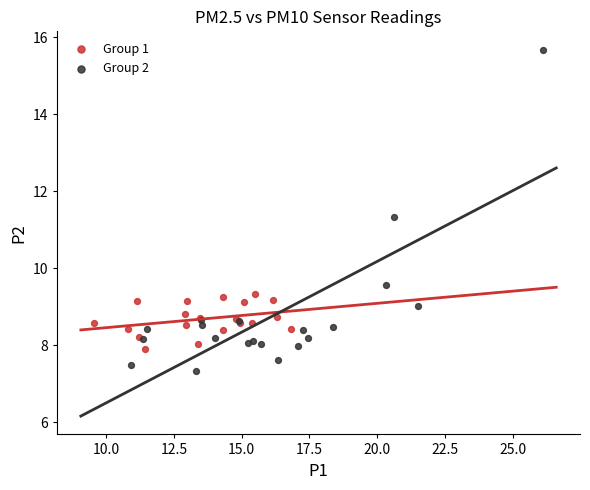

Which series has the widest spread of Y values?

Group 2